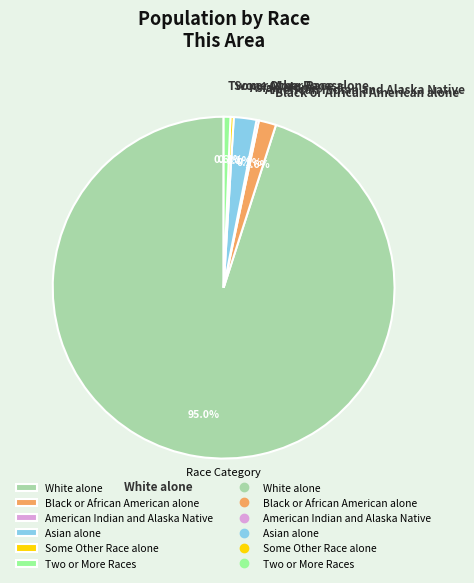

Between White alone and Some Other Race alone, which is larger?

White alone